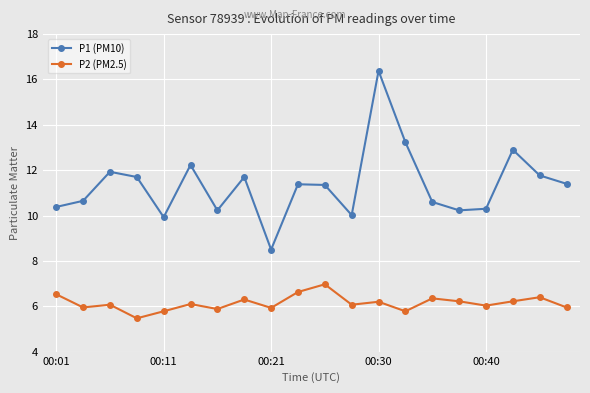

At how many categories does at least one series exceed 9?

19